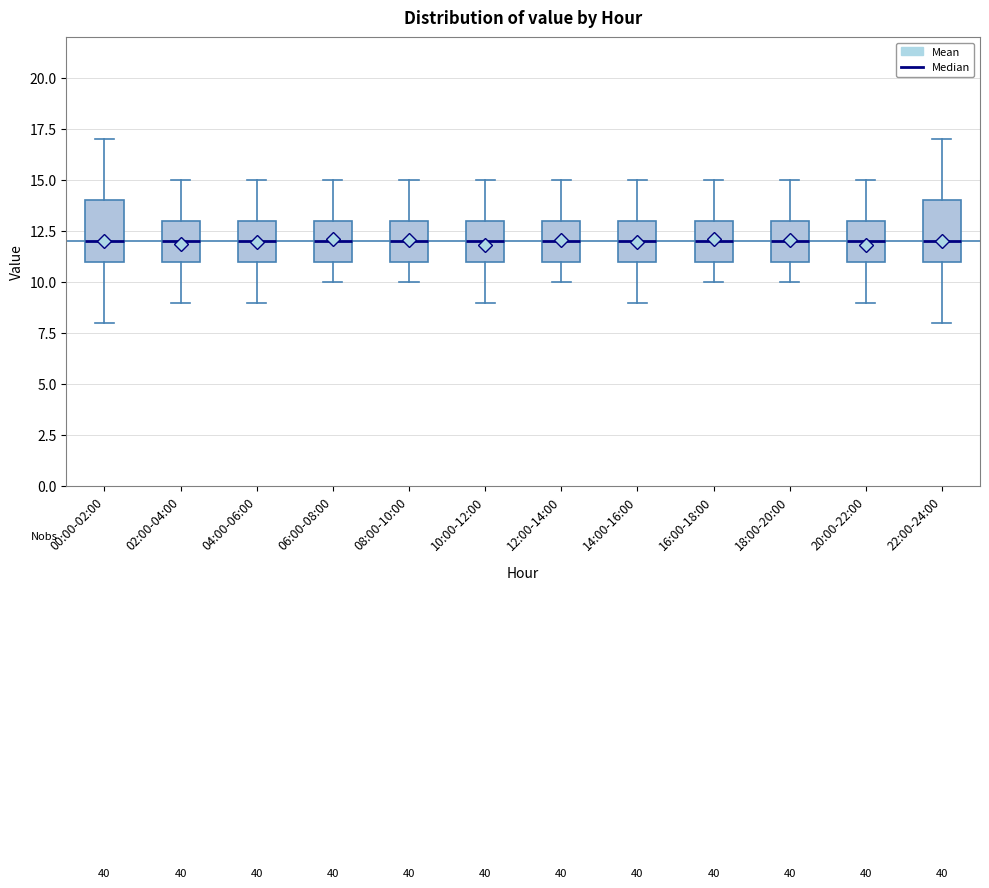

Where does the median line of the box for 12:00-14:00 sit on the y-axis? The values are not printed on the chart, so give them approximately, as read against the axis.

12